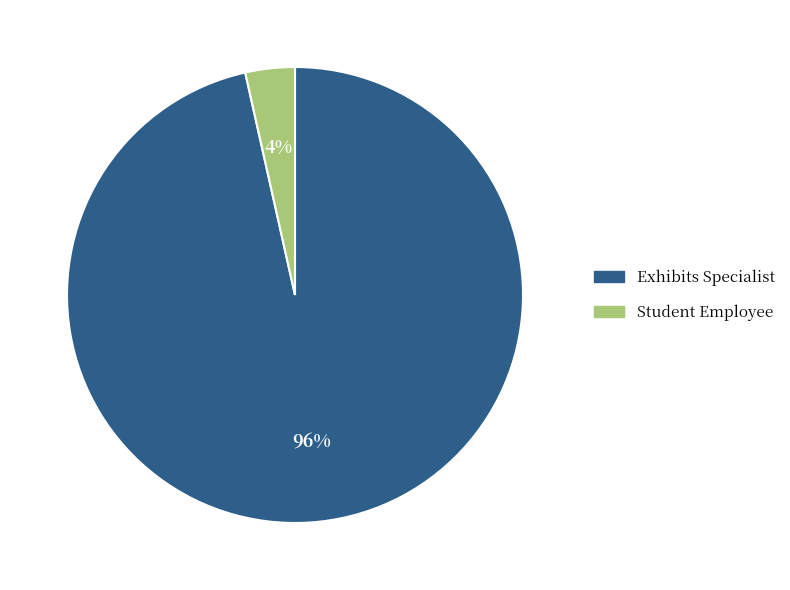

Which has a higher value, Student Employee or Exhibits Specialist?

Exhibits Specialist